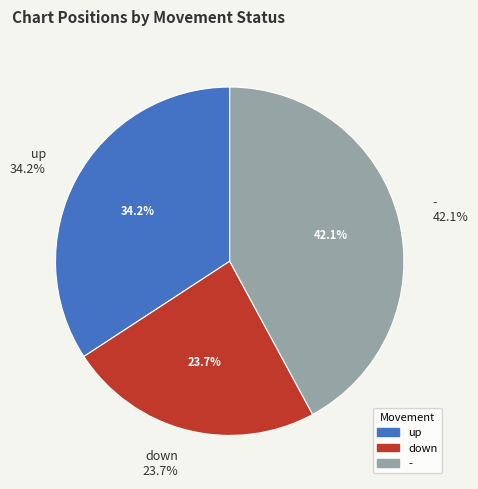

Rank the categories by value from highest to lowest.

-, up, down